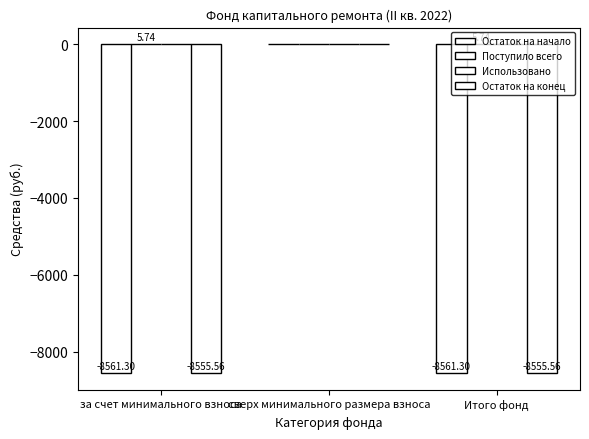

Are the bars horizontal?

No